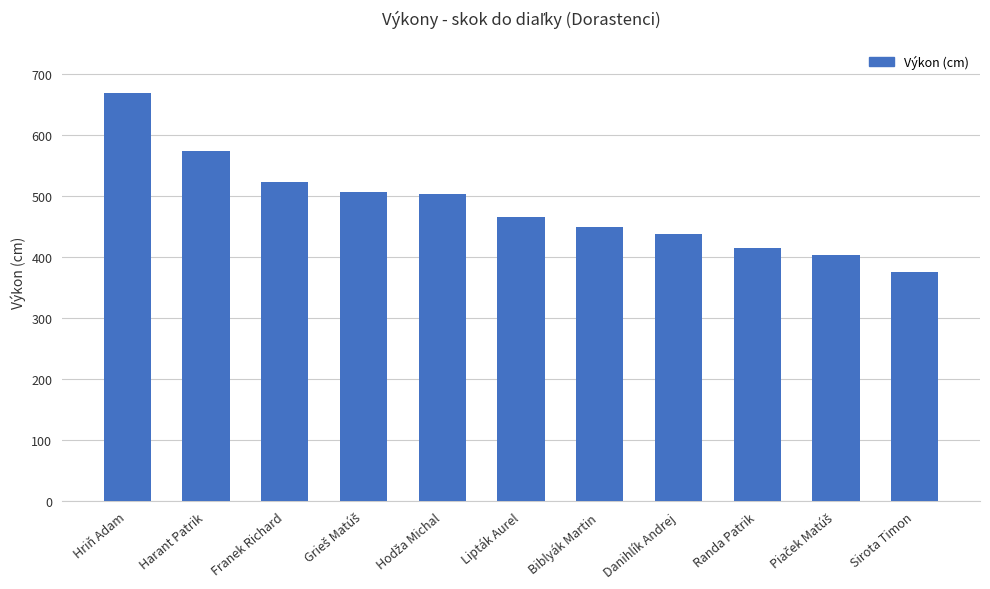

How many values are below 466?

5